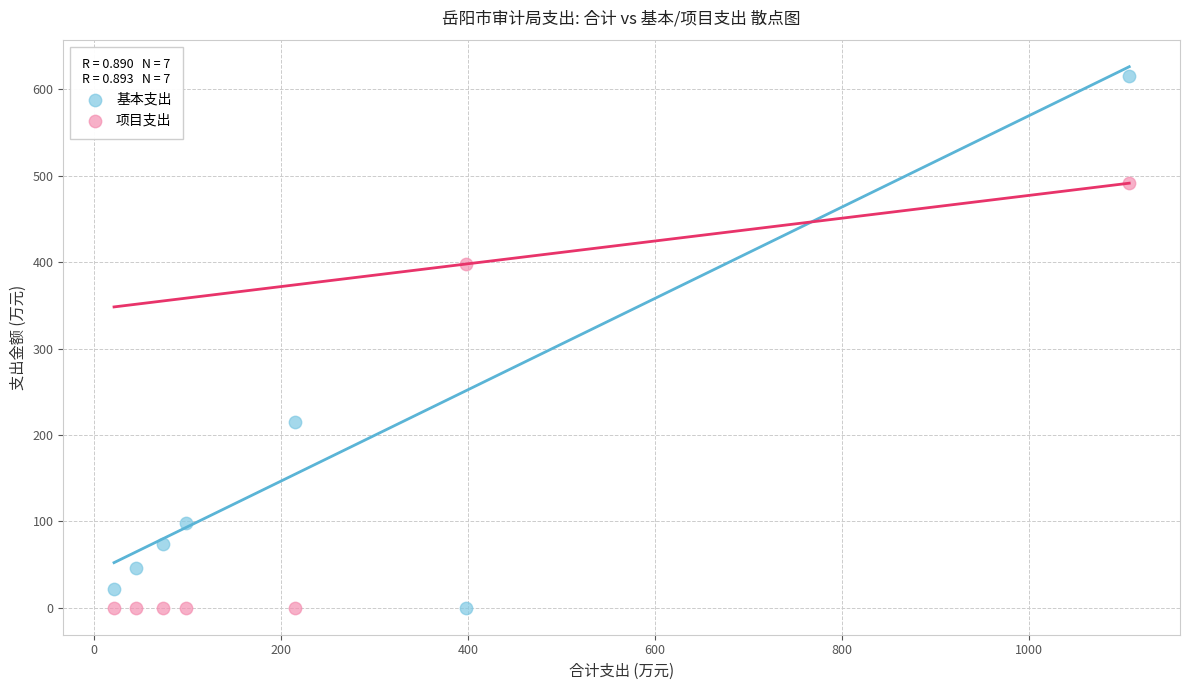

Across all data points, what is the range of X values (max minus min)?

1085.6